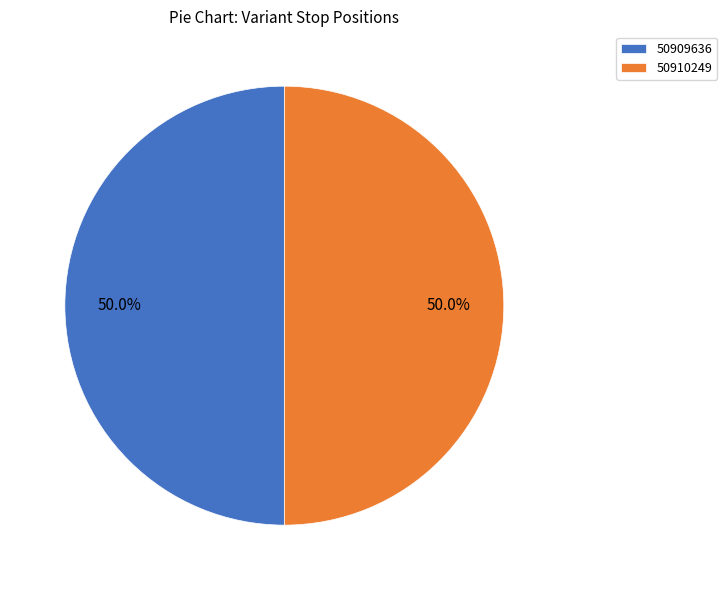

Count the number of slices in the pie.

2